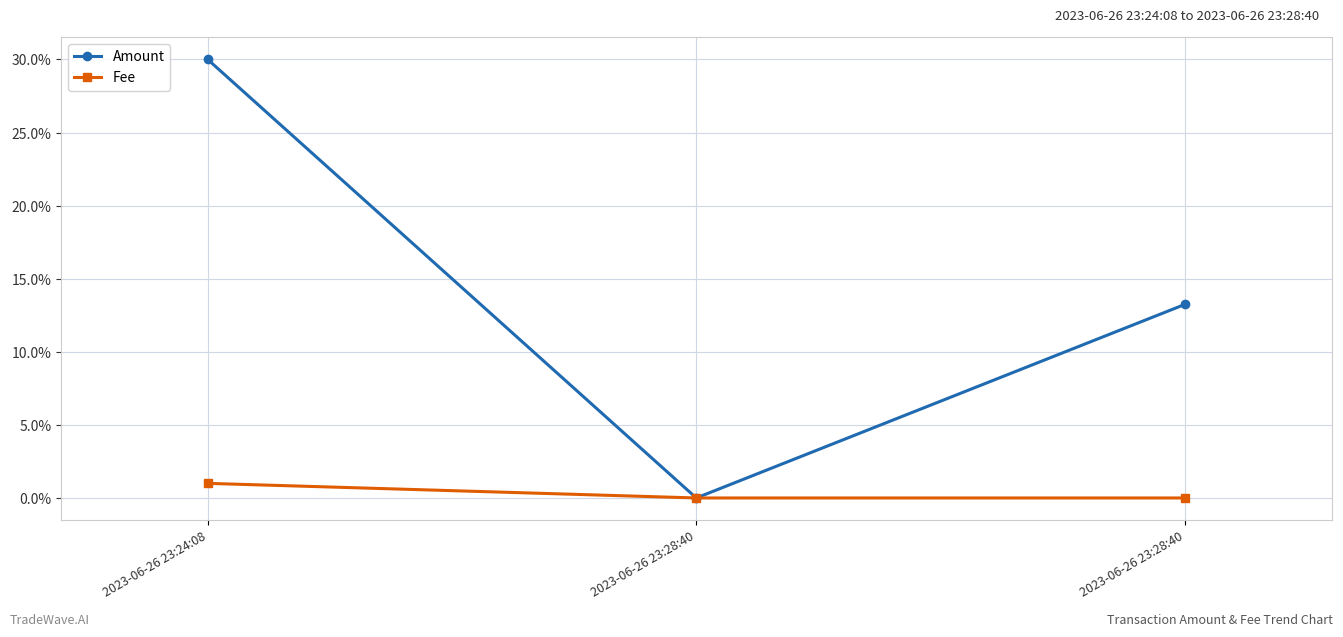

What is the highest value of the Amount series?

0.3